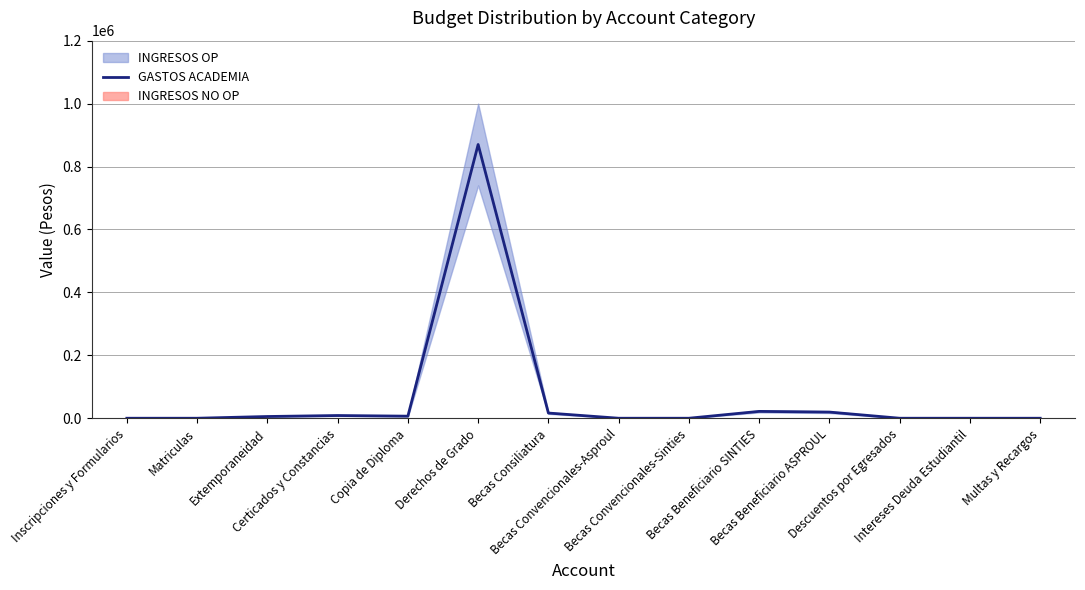

Where does the data first go above 5500?

Certicados y Constancias